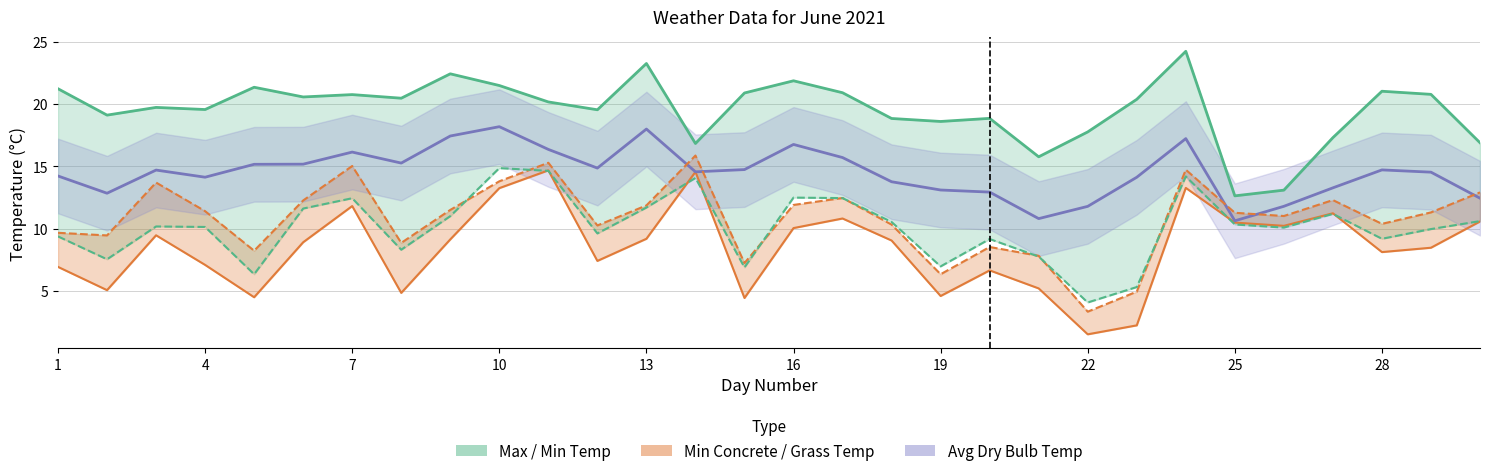

What is the sum of the Max Temp values at 4 and 19?

38.0